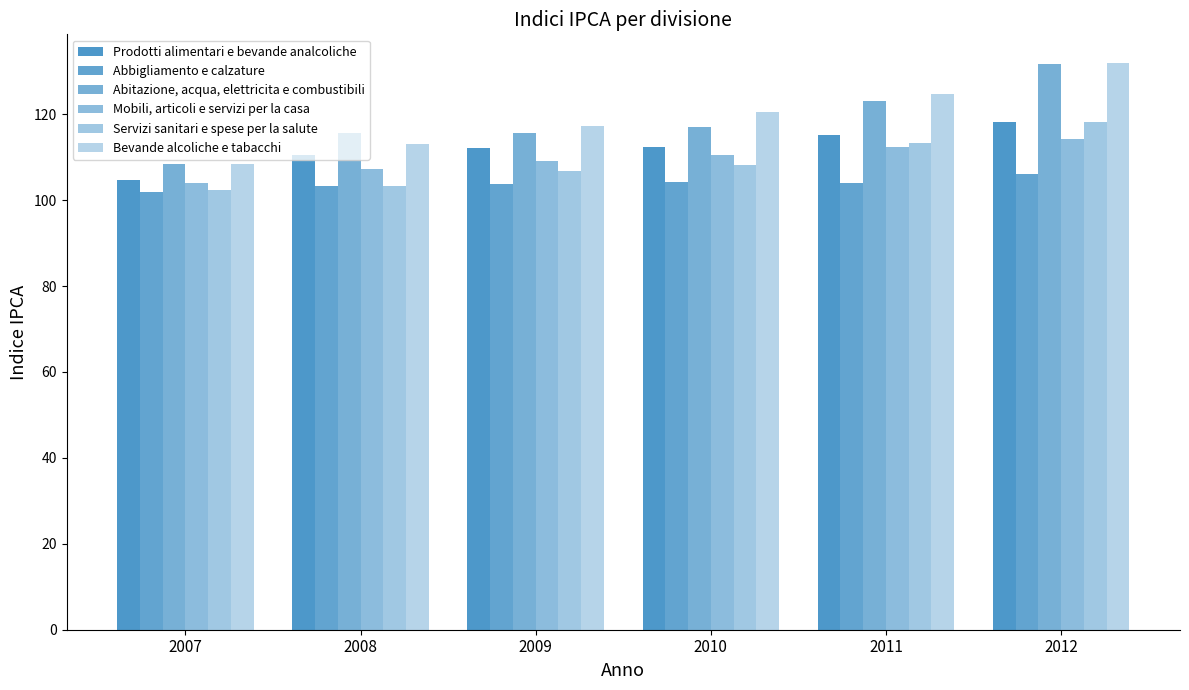

How many series are shown in this chart?

6